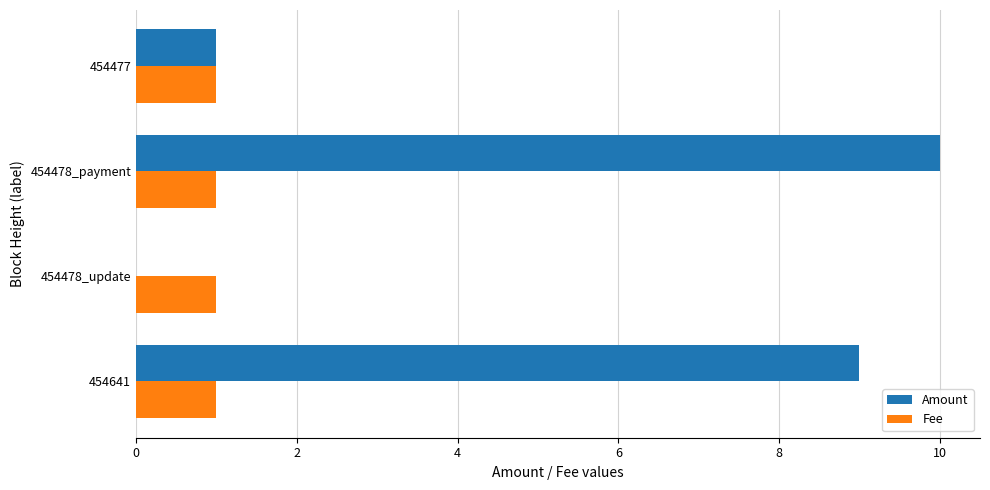

The Amount series shows 0 at 454477. True or false?

False